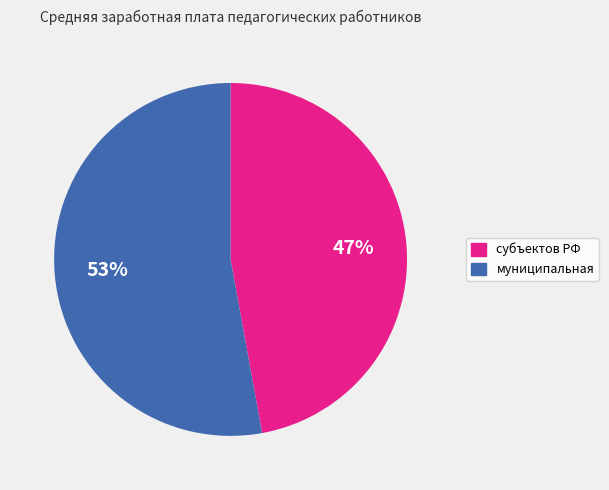

To the nearest percent, what is the average slice percentage?

50%